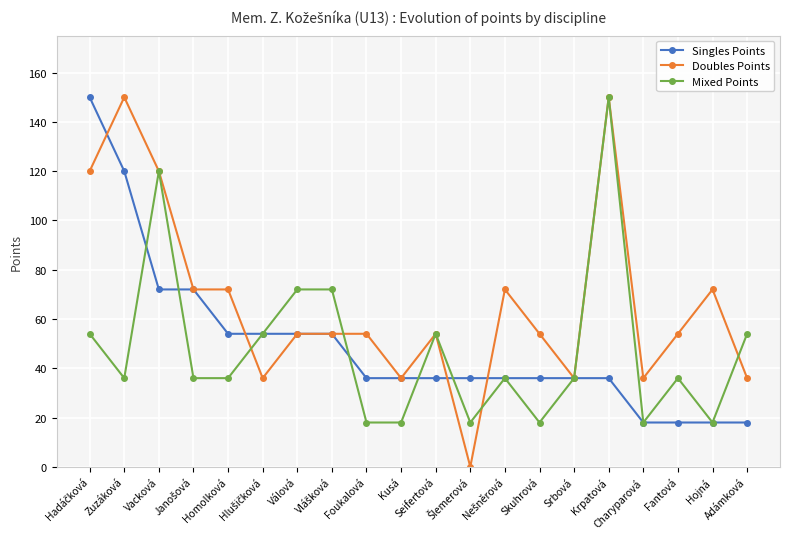

How many Singles Points values are between 36 and 54?

12